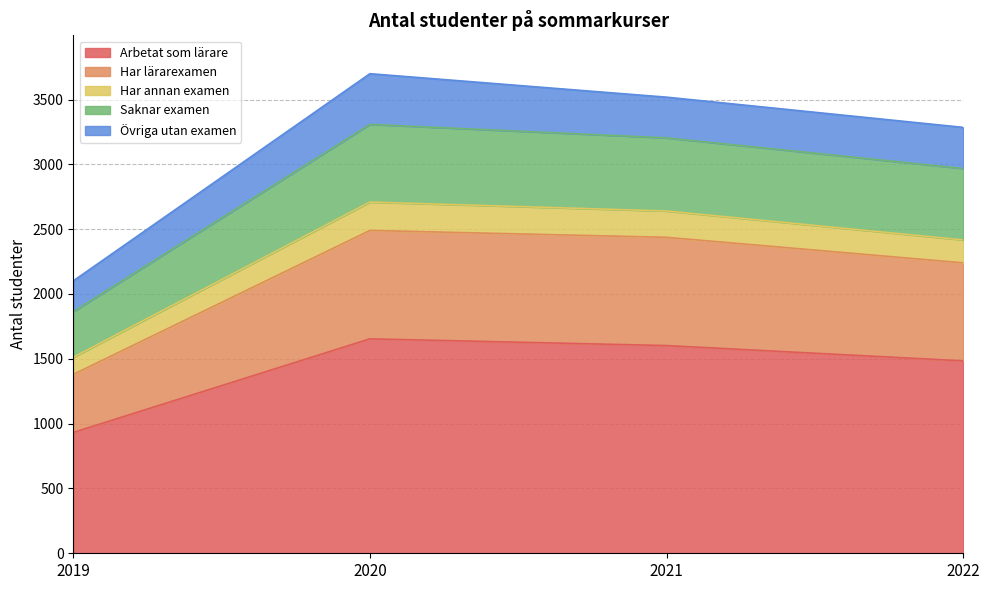

What is the total value across all series at 2022?

3285